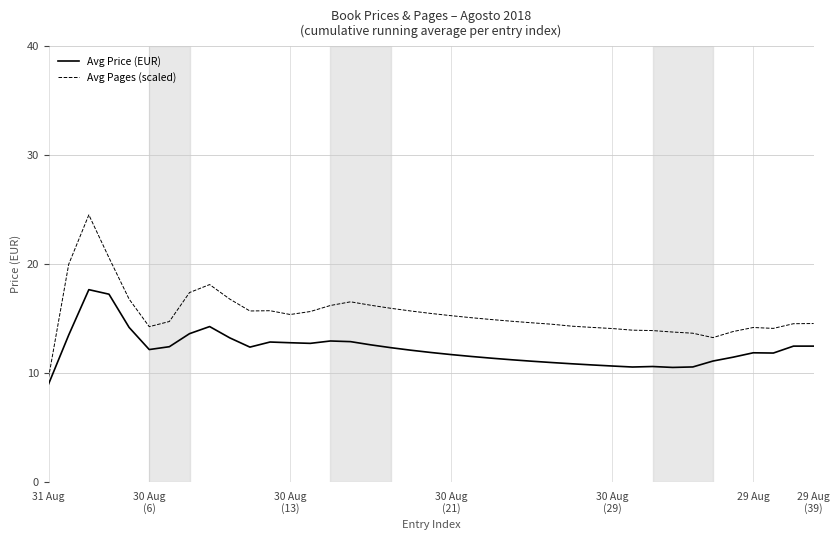

Rank the series by their average value, from highest to lowest.

Avg Pages (scaled), Avg Price (EUR)